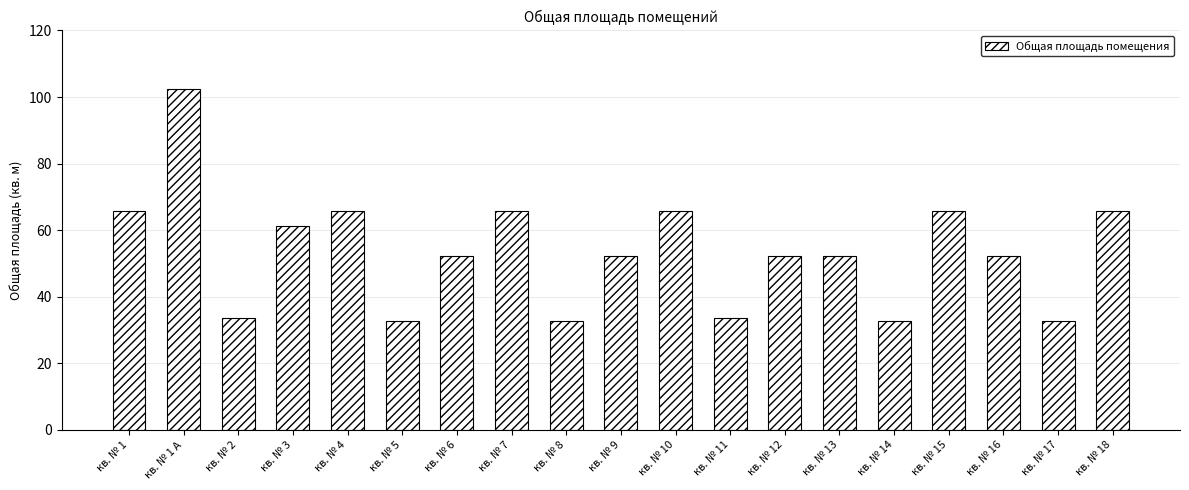

What is the sum of all values?

1018.2